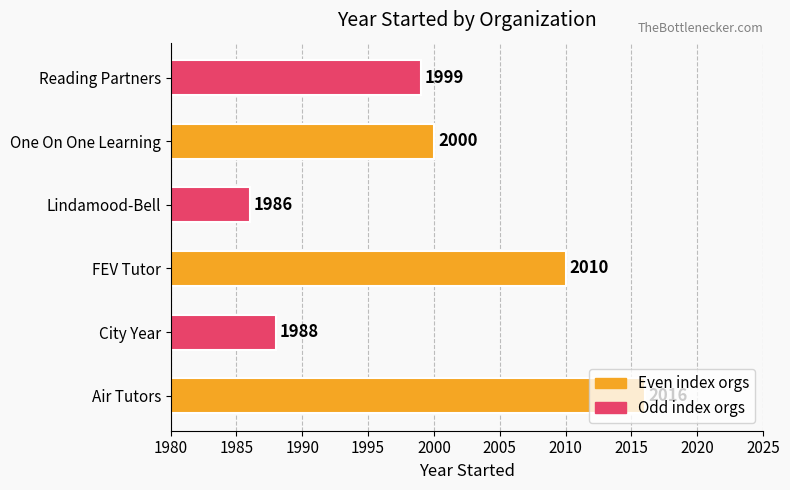

What is the maximum value shown in the chart?

2016